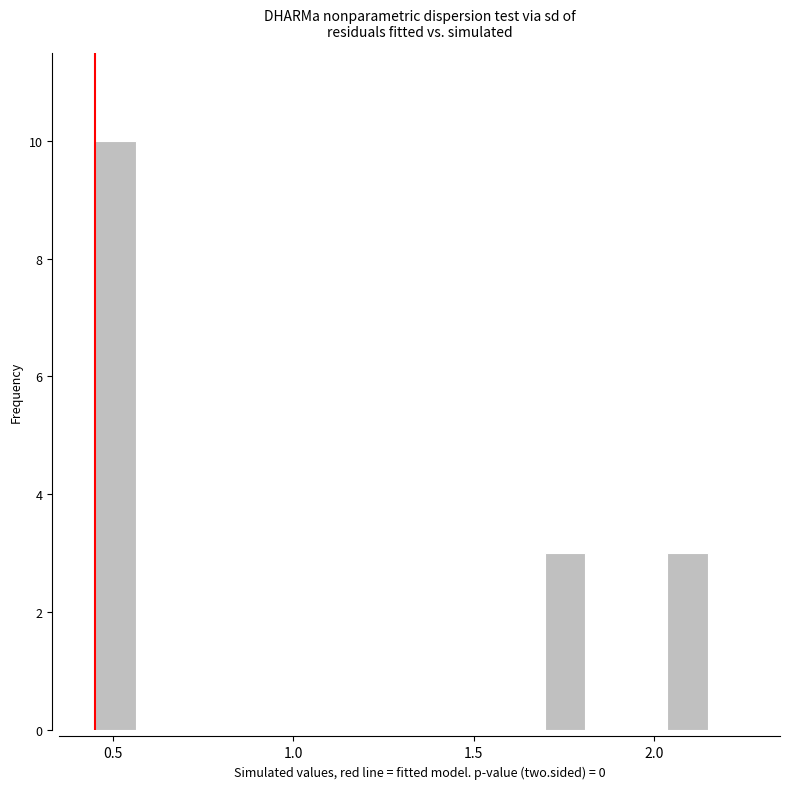

Read against the x-axis, roughly where is the centre of the tallest bar?

0.50